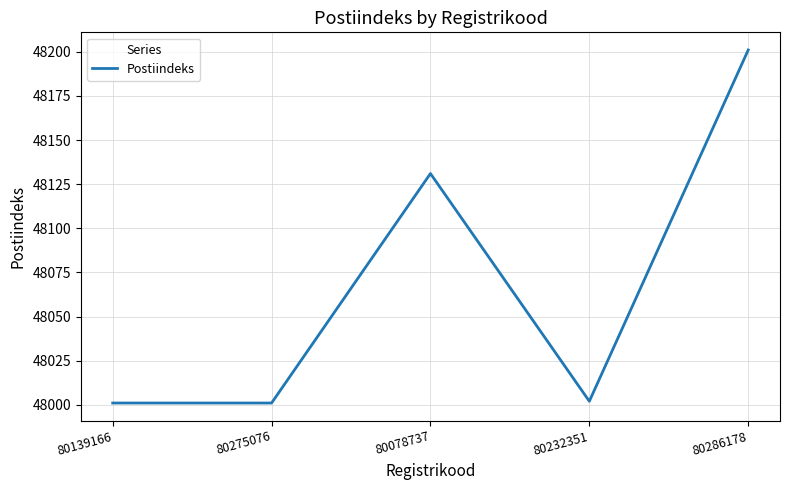

Approximately how many times larger is the value at 80139166 compared to 80286178?

1.0